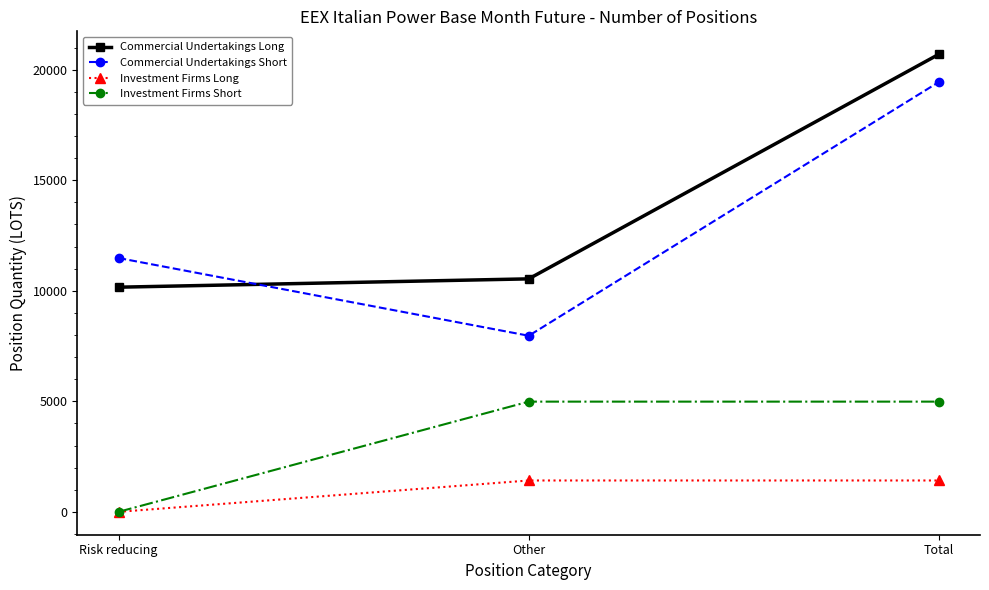

What is the value of the Investment Firms Short point at the 3rd from the left?

4985.4